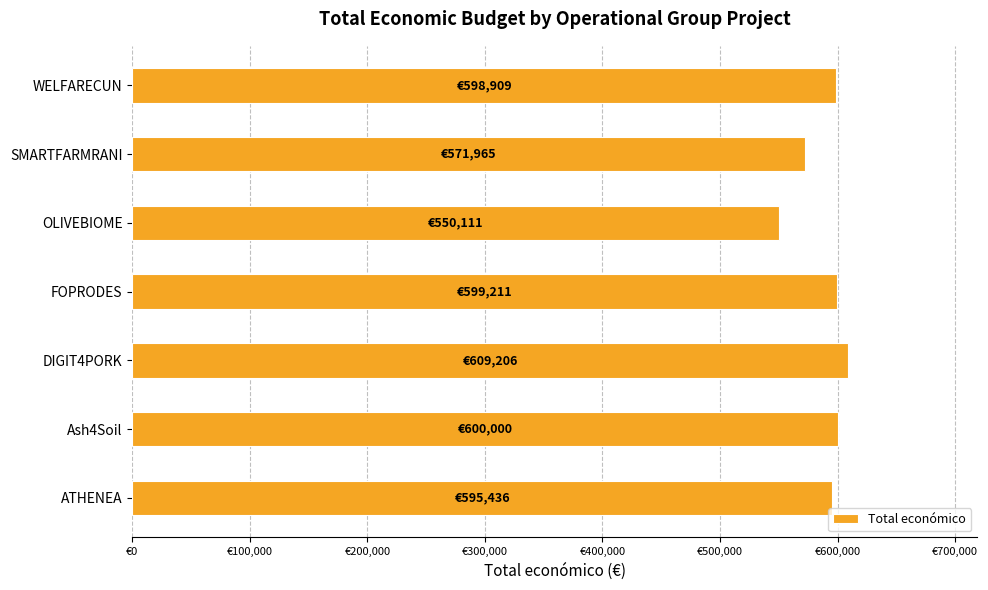

Are the bars grouped side by side (vs. stacked)?

No